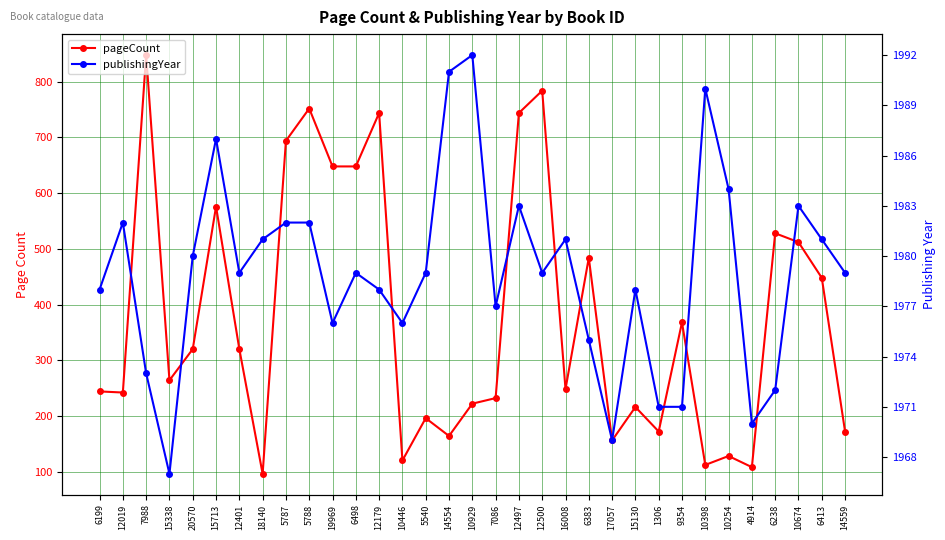

Where does the pageCount series first go above 264?

7988